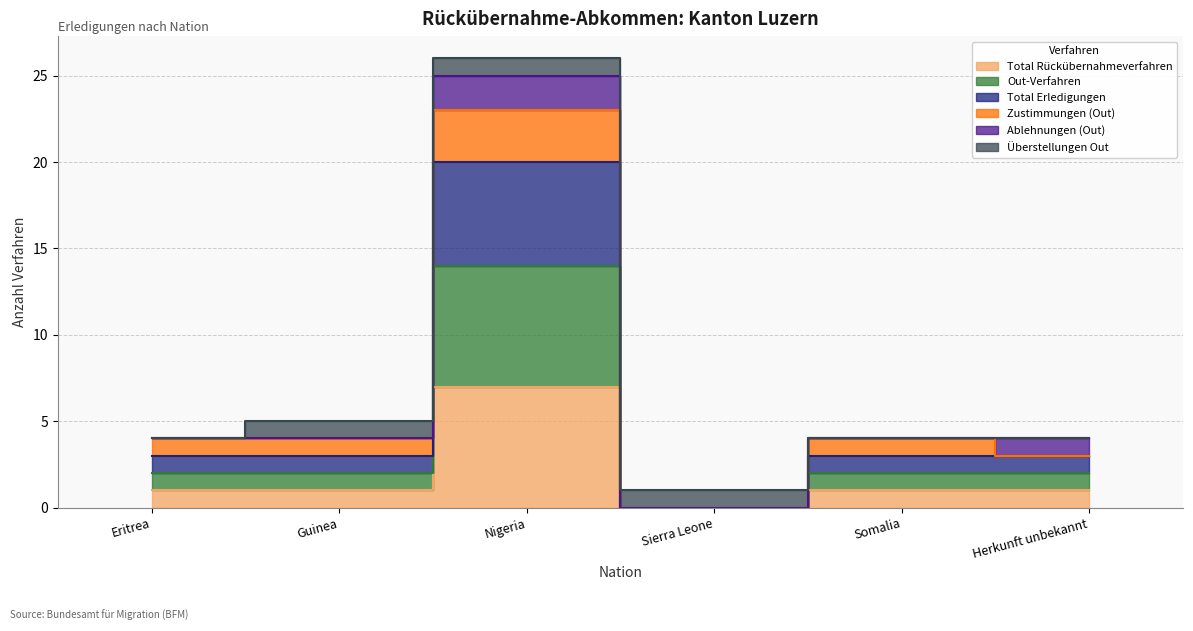

Between Eritrea and Guinea, which series saw the biggest shift?

Total Rückübernahmeverfahren